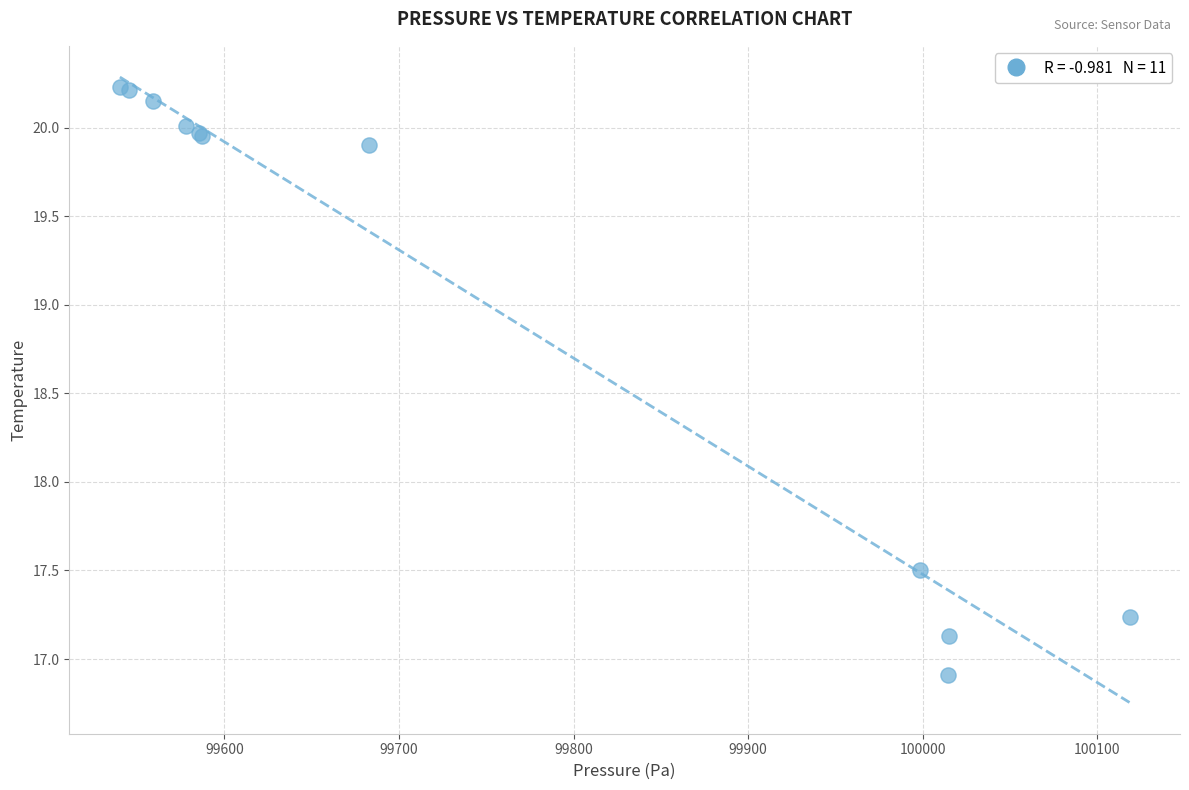

What Y value in the scatter plot is closest to 18?

17.5